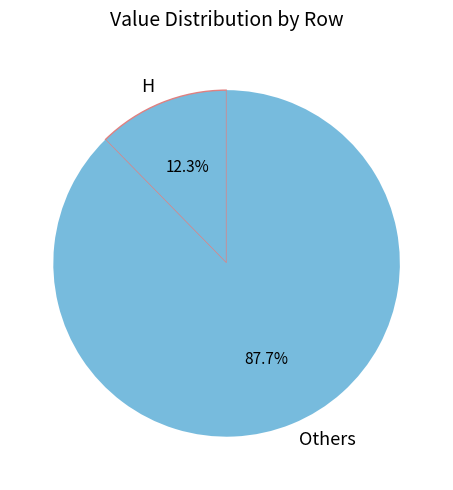

What is the smallest slice in the pie chart?

H